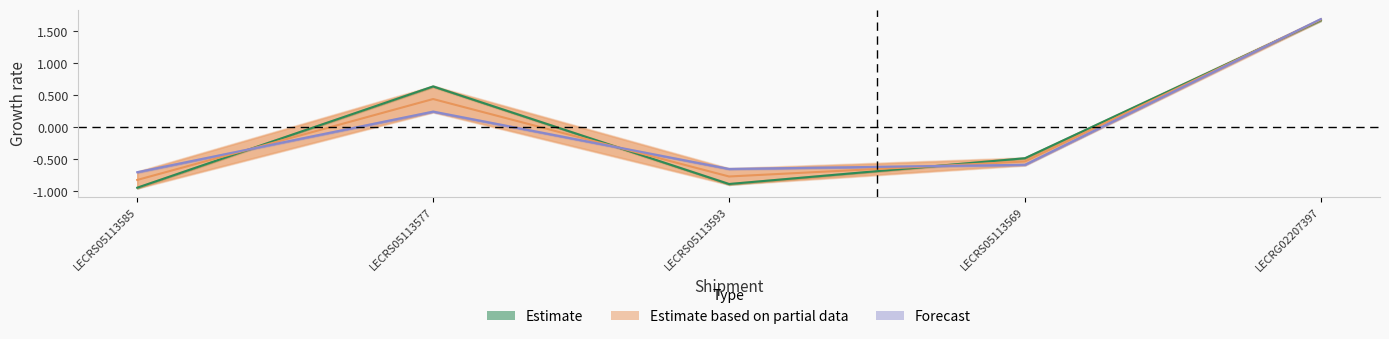

What is the difference between the maximum and minimum values in the Gross Mass kg series?

2.6